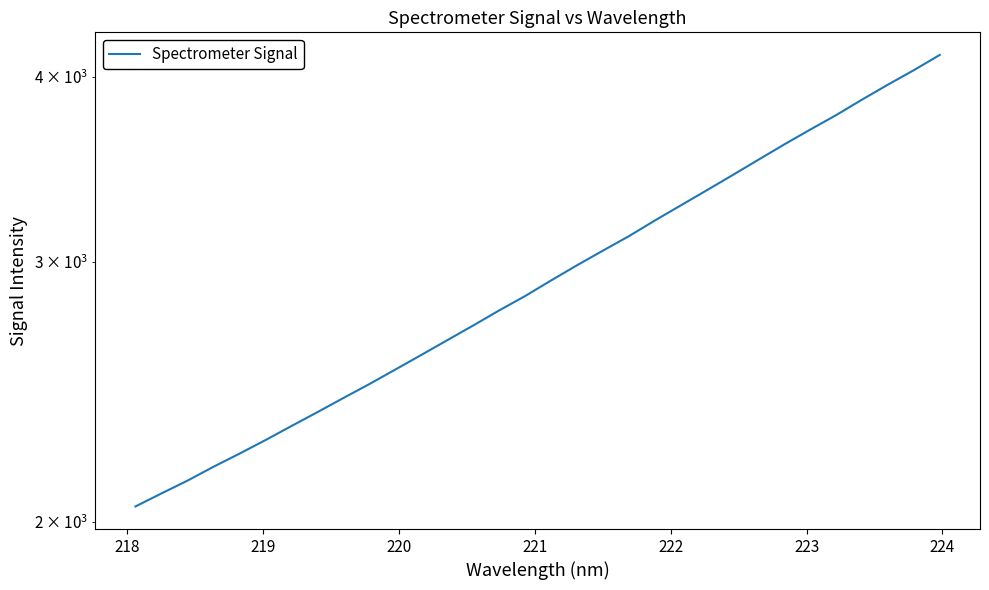

What is the value of the 6th point from the left?

2271.2